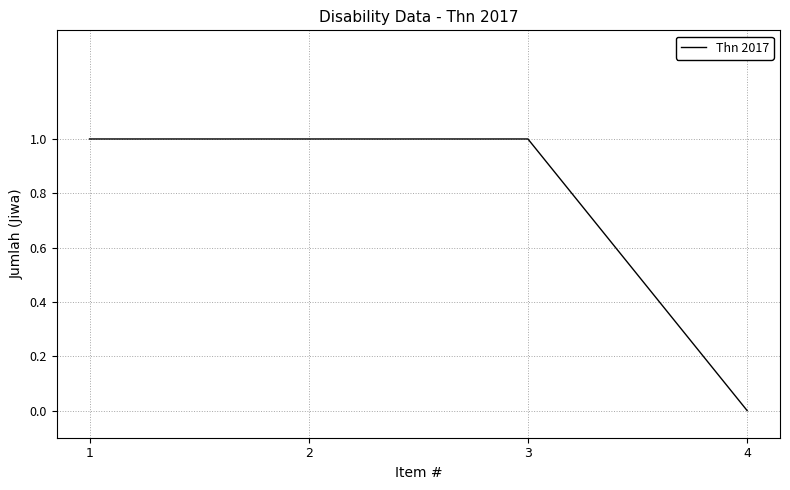

How many lines are shown in the chart?

1